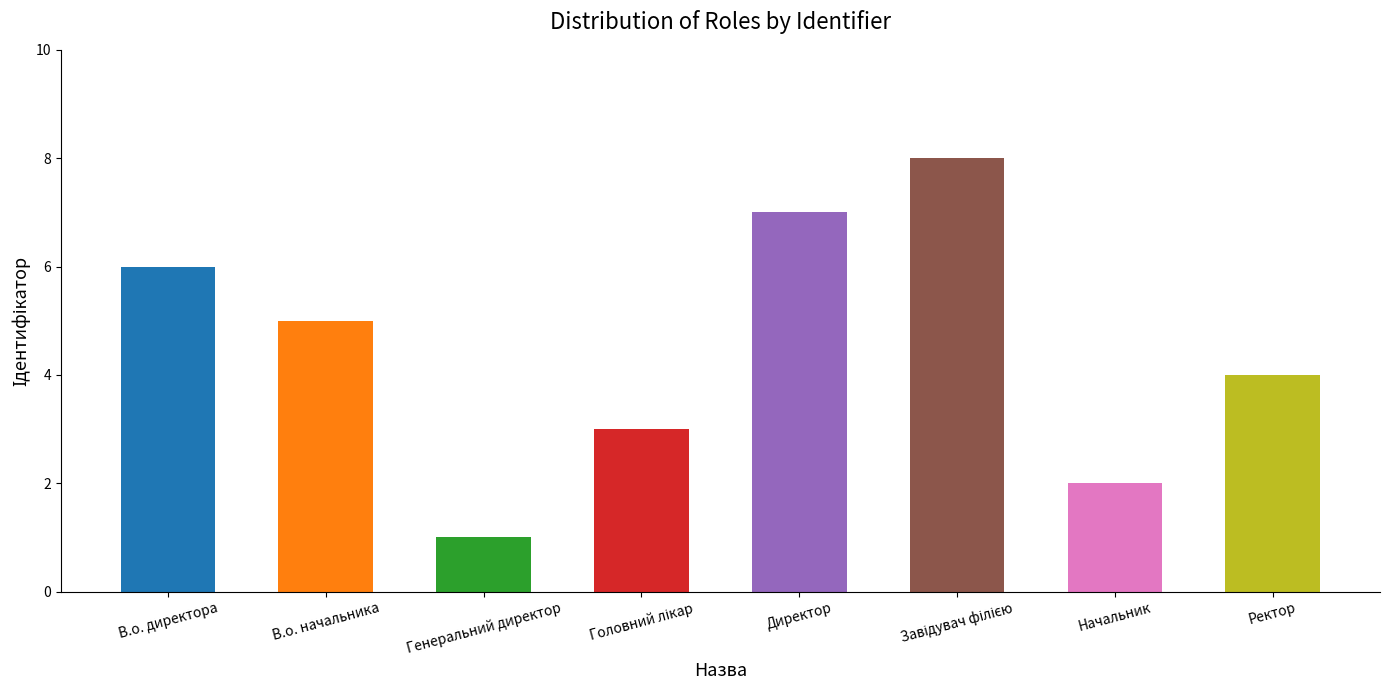

What is the smallest value displayed?

1